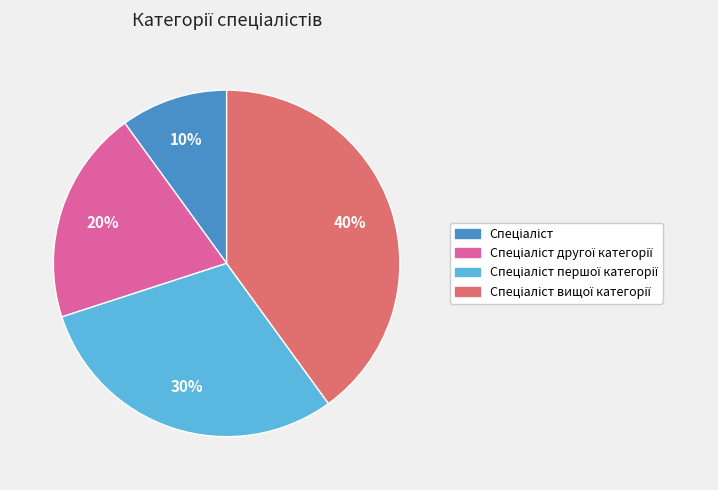

Is there any slice that represents more than half of the pie?

No